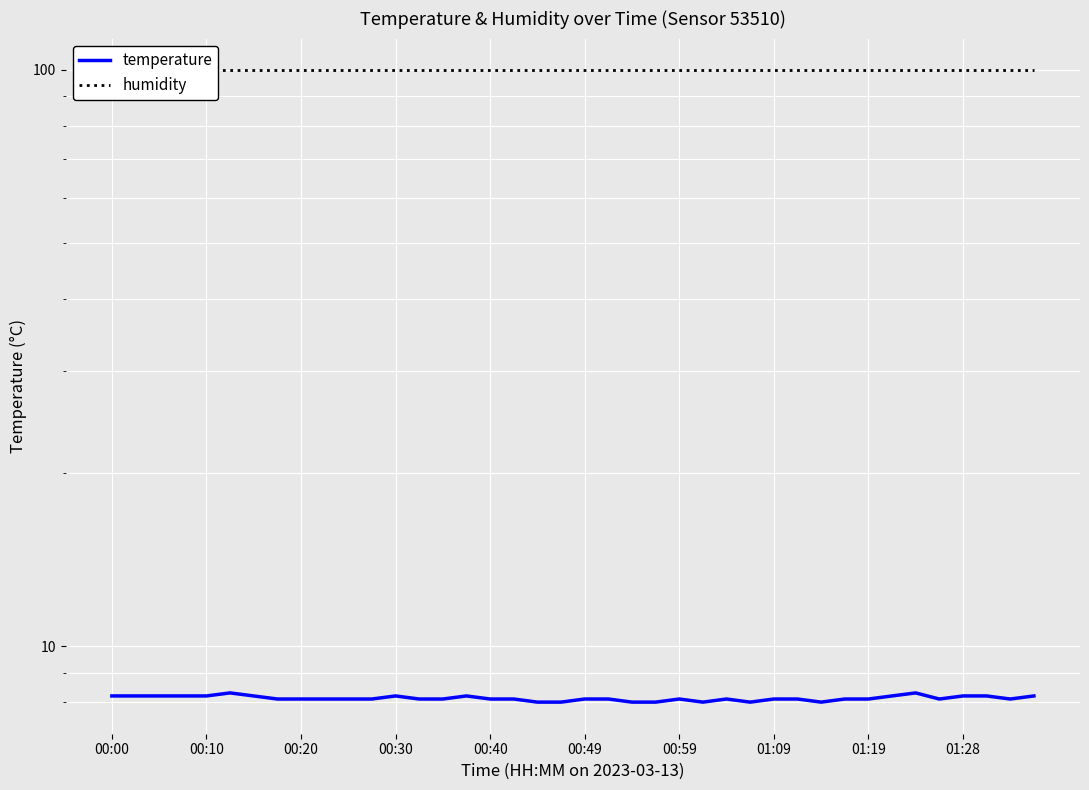

What is the label of the 9th point from the left?

00:20